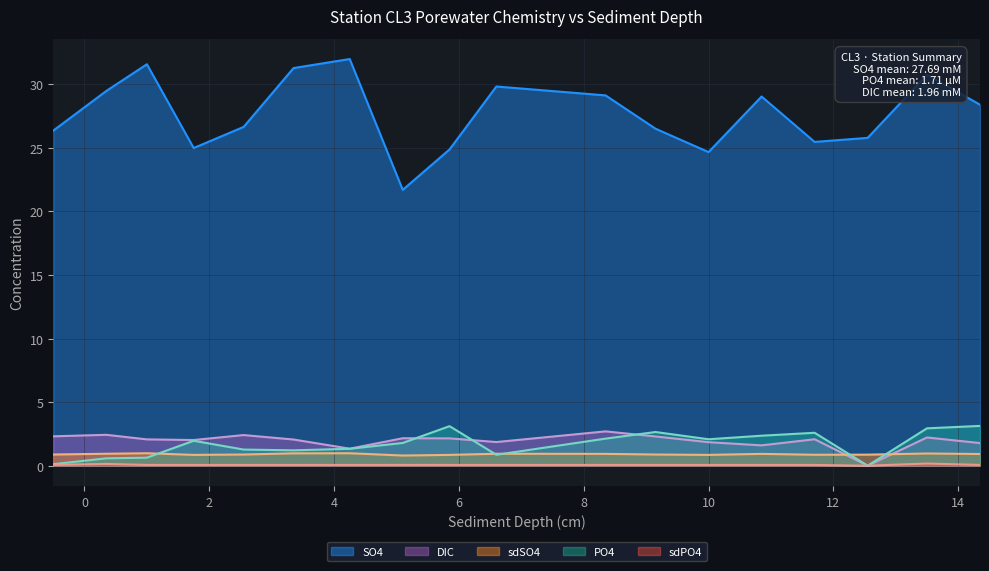

Read the PO4 value at 2.55.

1.3